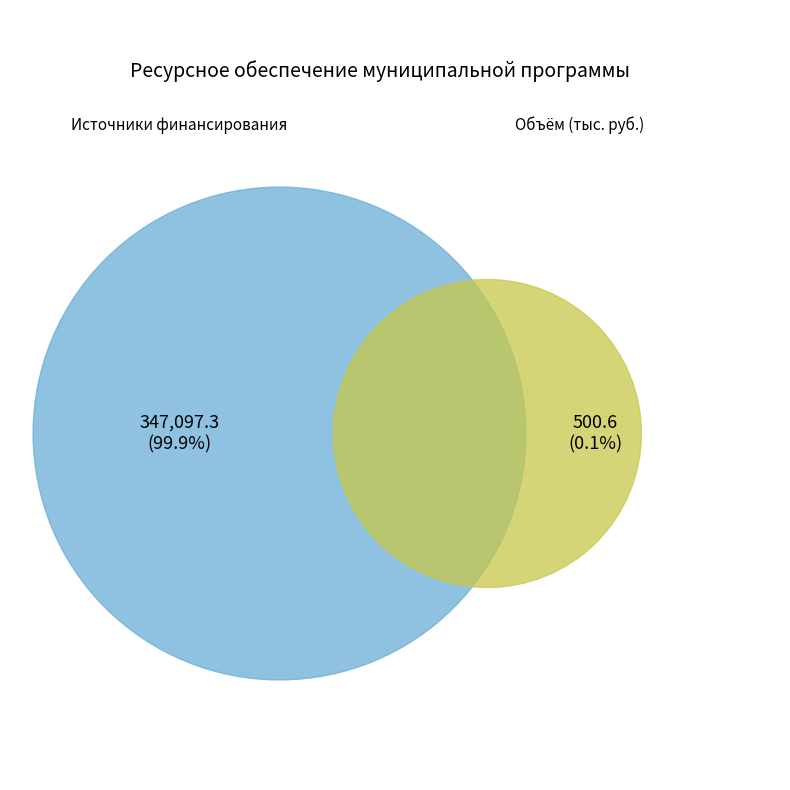

Is there any slice that represents more than half of the pie?

Yes